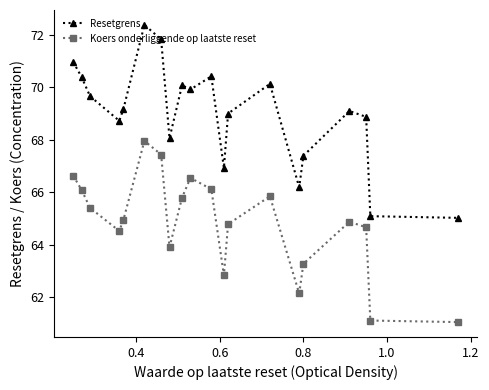

Which series has the largest total across all categories?

Resetgrens